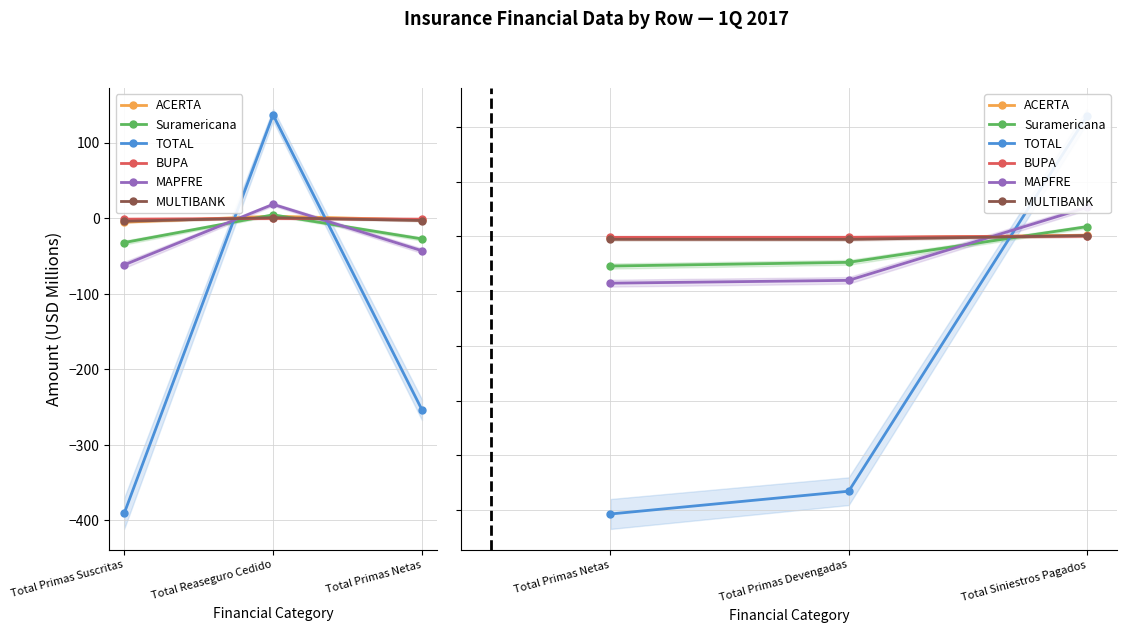

Which series has the largest total across all categories?

BUPA